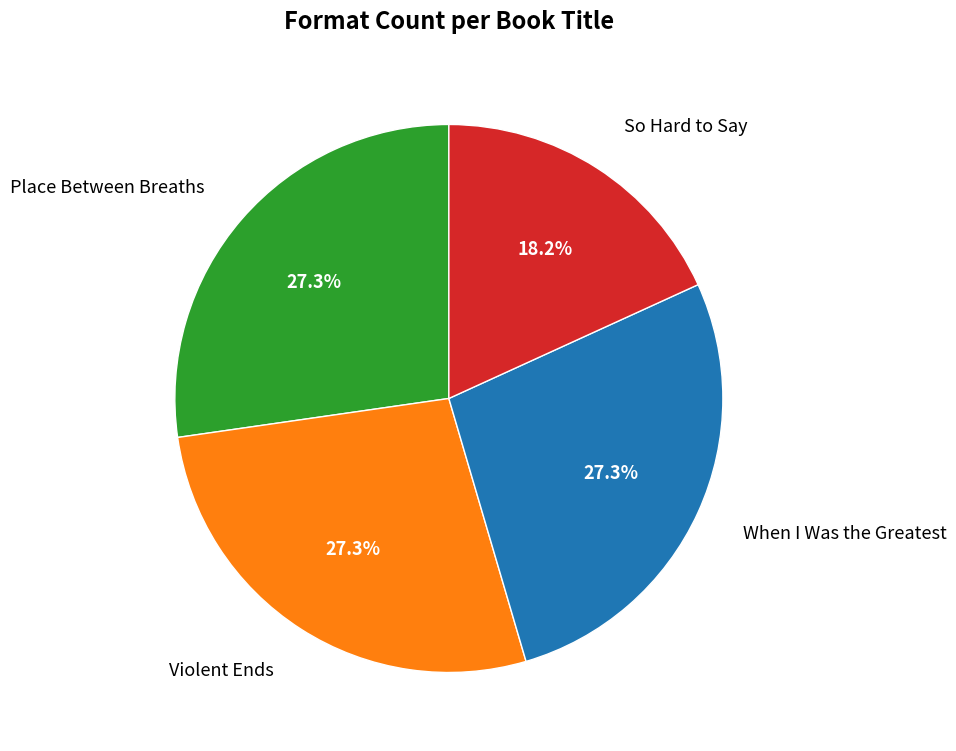

To the nearest percent, what percentage of the pie is Violent Ends?

27%